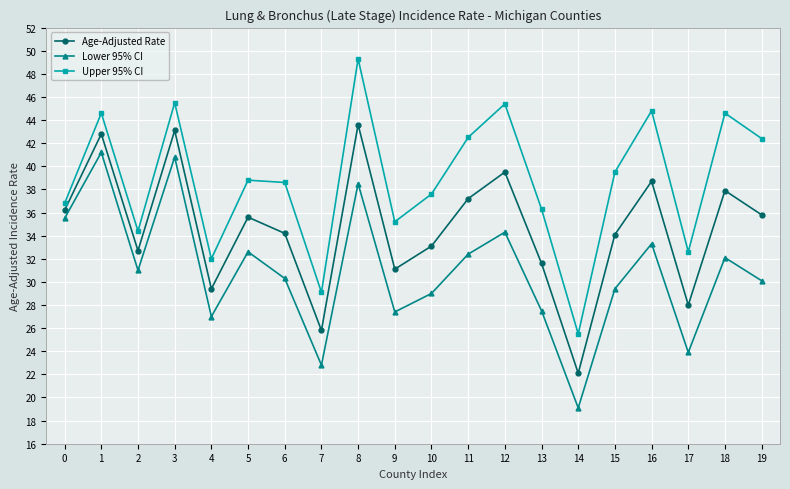

How many values in the Age-Adjusted Rate series are below 35?

10